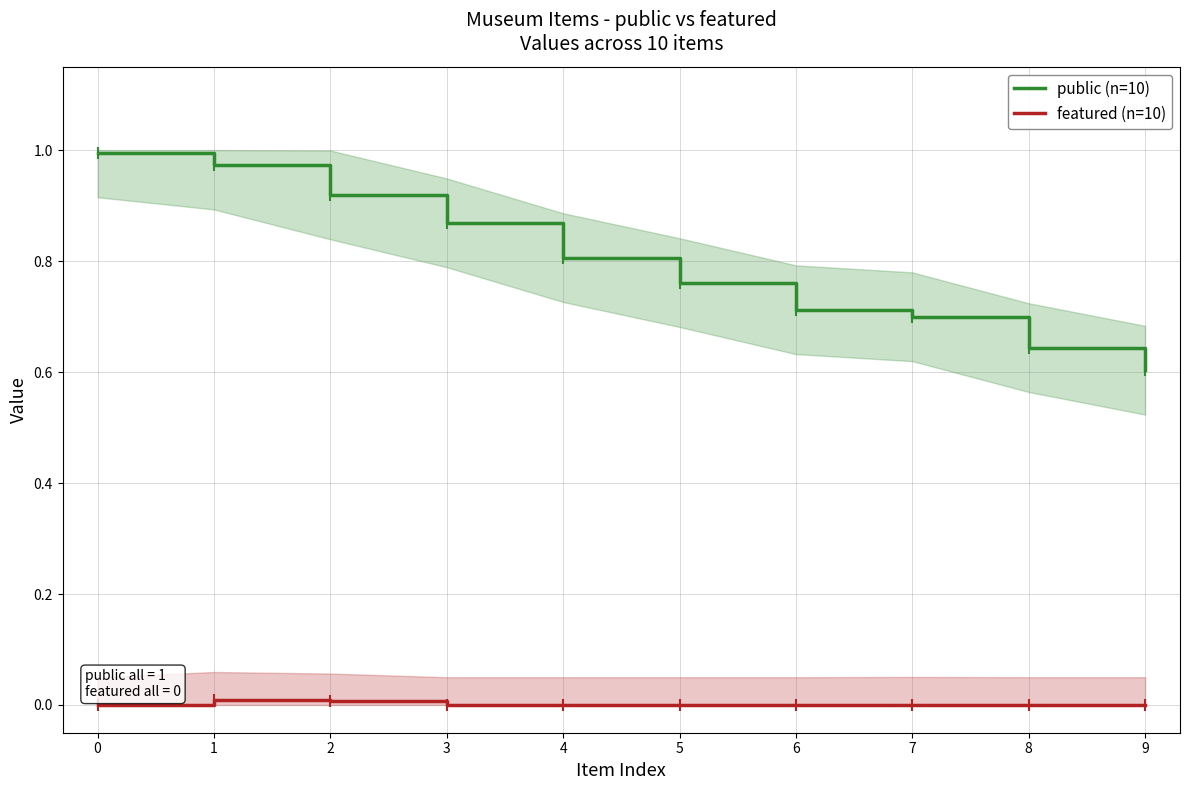

List the series in order of their peak value, lowest first.

featured (n=10), public (n=10)